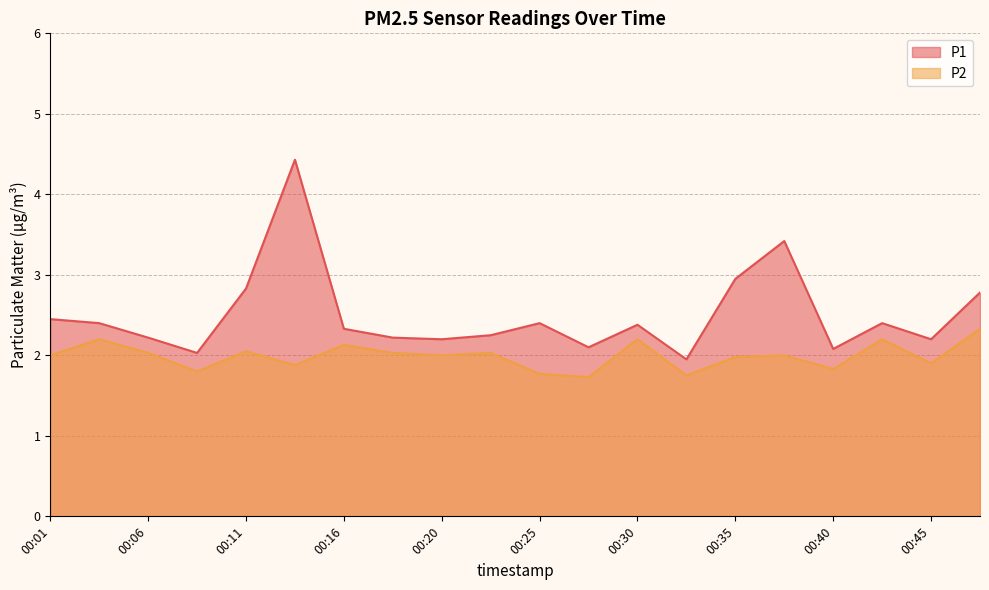

How many lines are shown in the chart?

2